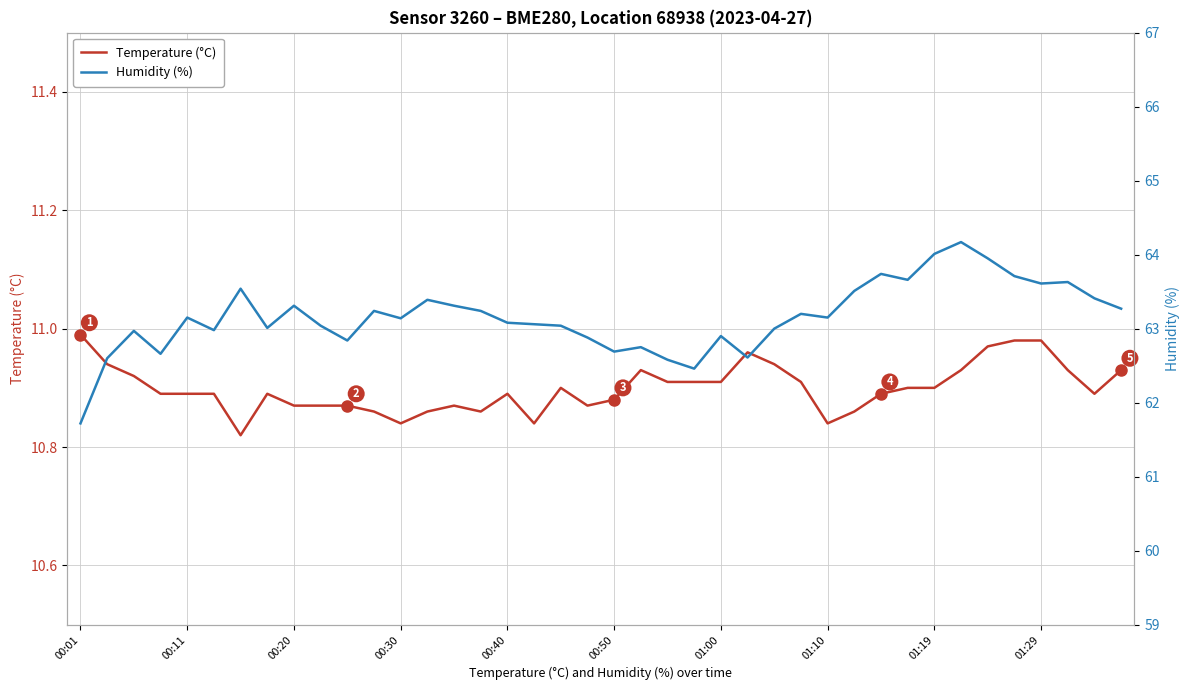

True or false: Temperature (°C) and Humidity (%) cross at least once.

False